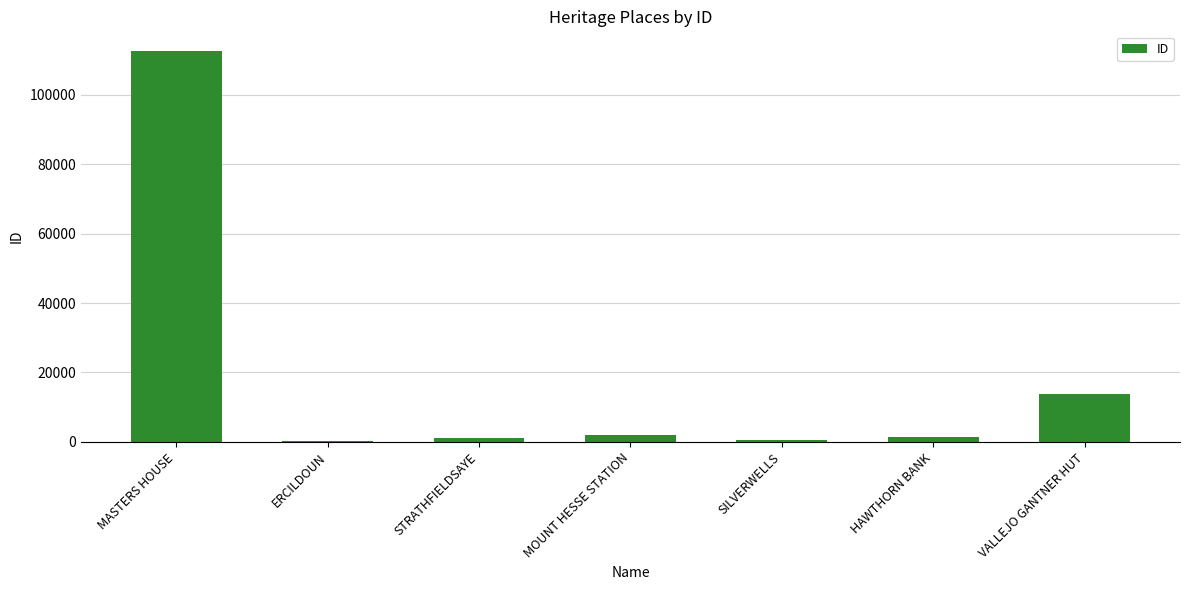

What is the change in value from MASTERS HOUSE to HAWTHORN BANK?

-111423